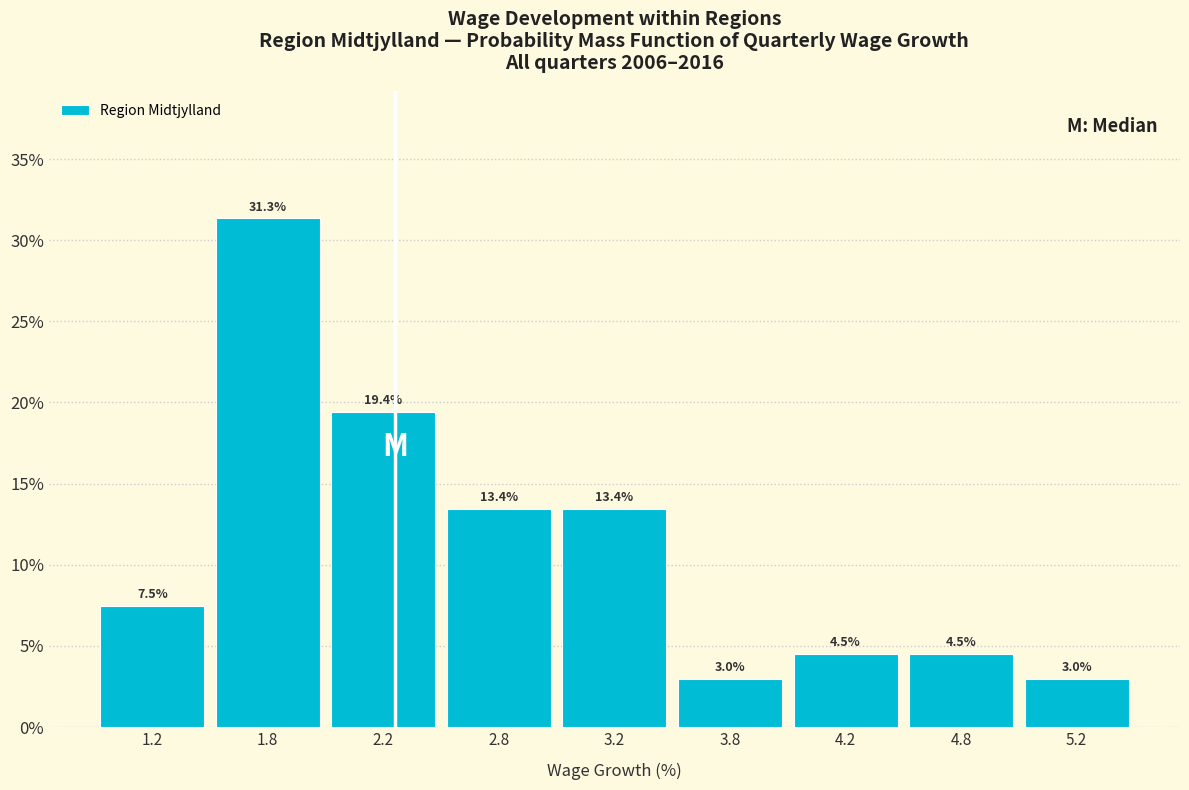

Reading left to right, list all the values displayed in this chart.

7.5	31.3	19.4	13.4	13.4	3.0	4.5	4.5	3.0